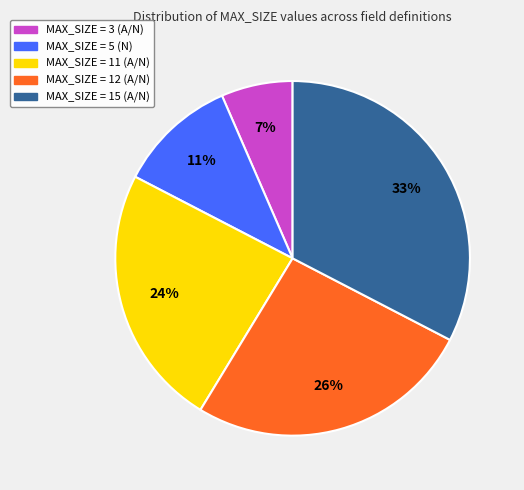

To the nearest percent, what is the average slice percentage?

20%